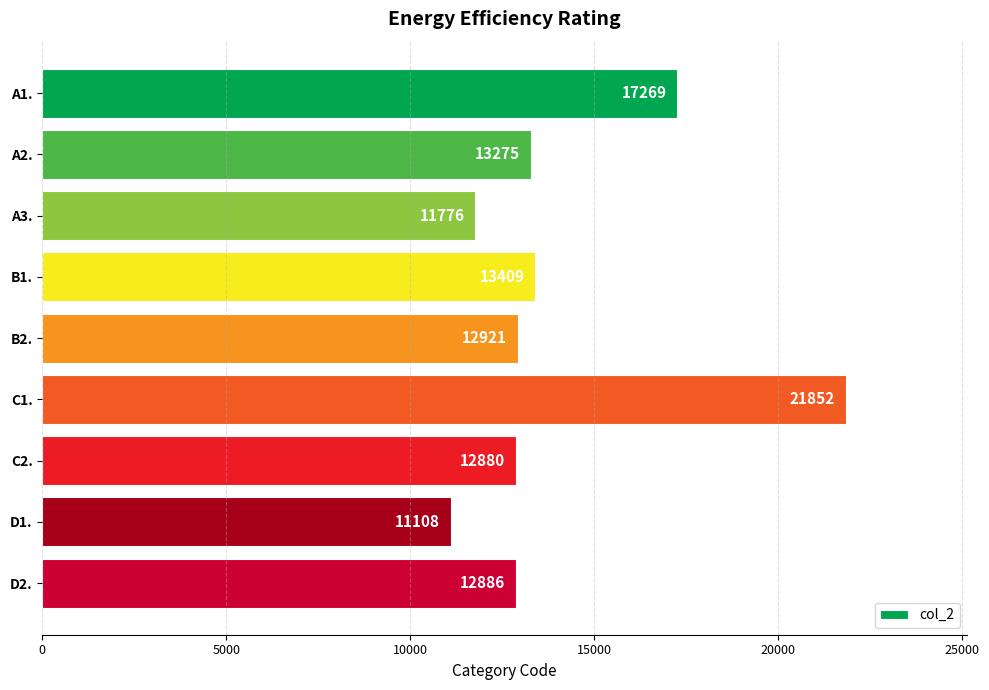

Between A3. and B2., which is larger?

B2.